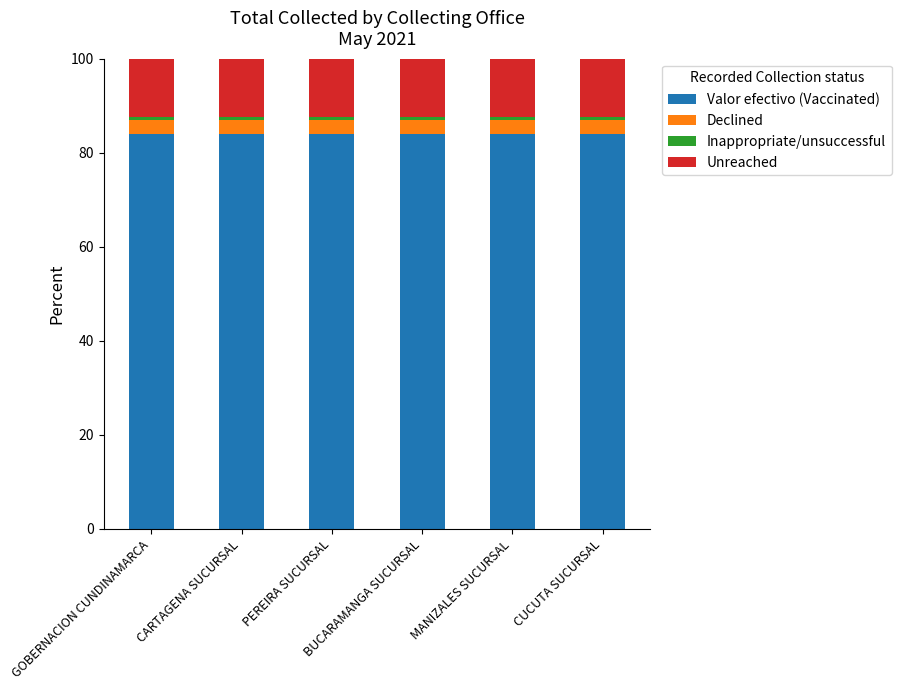

What is the sum of all Valor efectivo (Vaccinated) values?

504.0